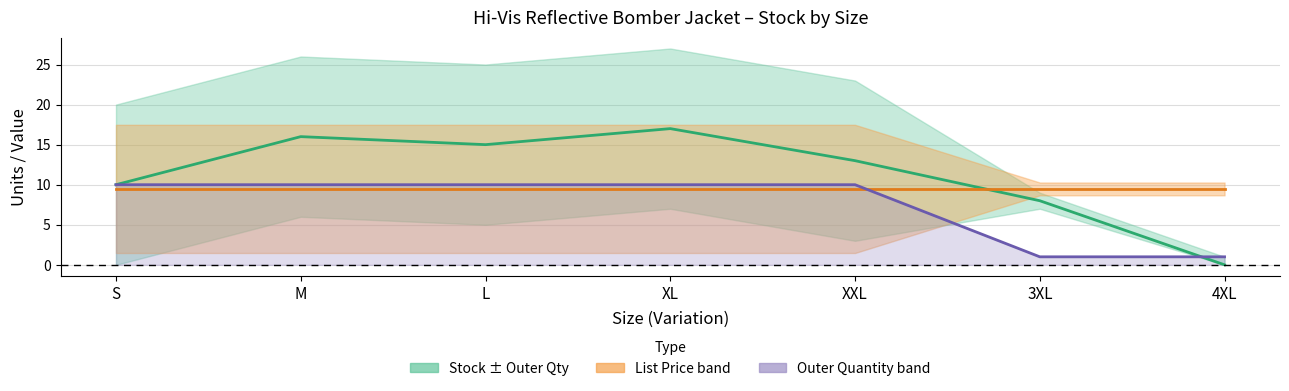

The Outer Quantity series shows 2.1 at S. True or false?

False